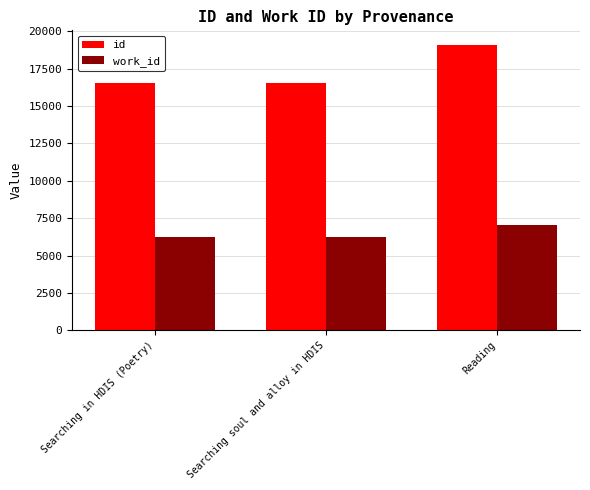

What is the highest value of the work_id series?

7076